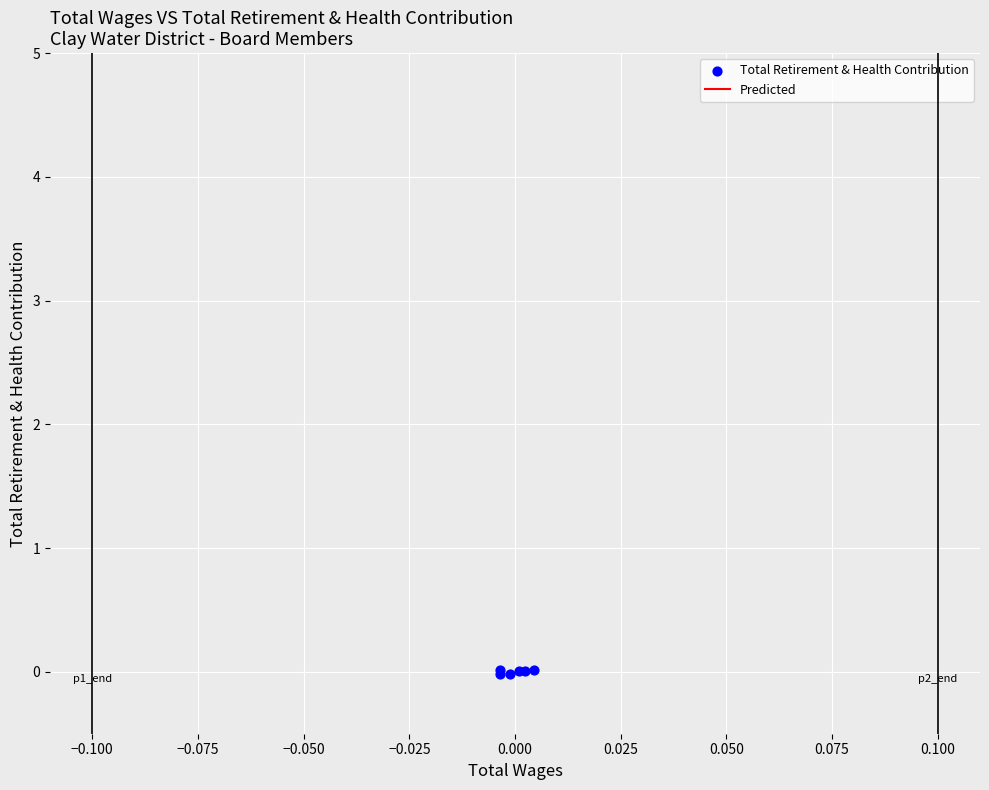

Which series contains the lowest Y value?

Total Retirement & Health Contribution